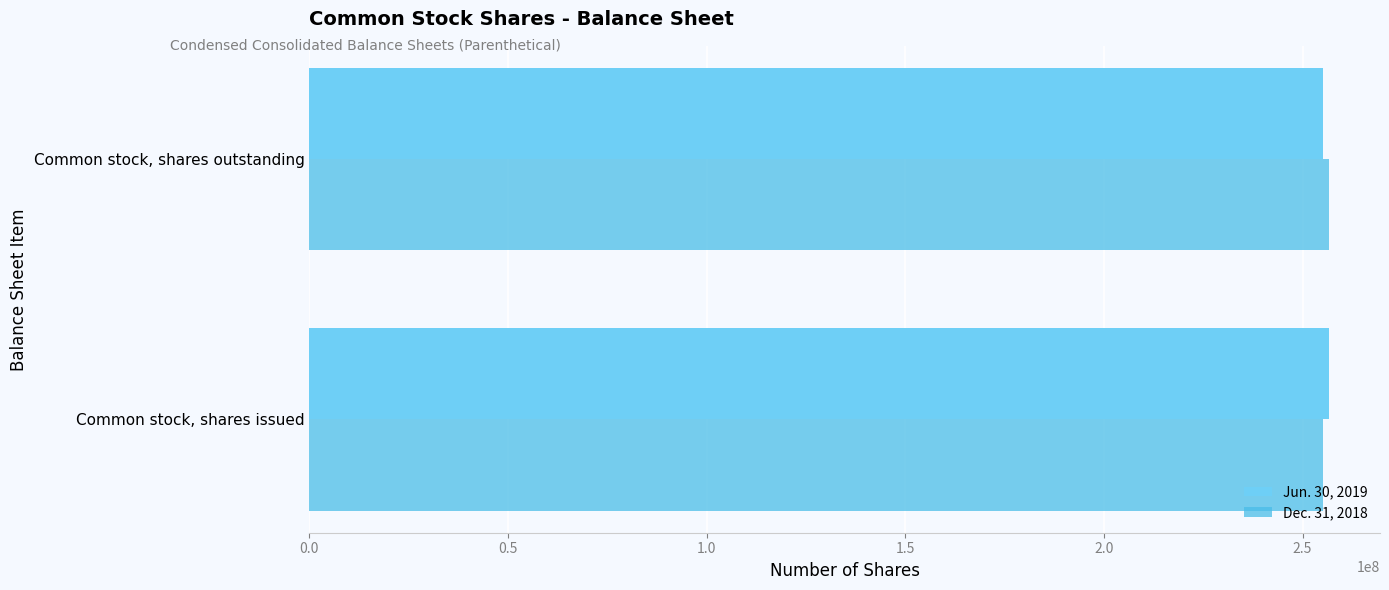

List the labels in order of Dec. 31, 2018 value, smallest first.

Common stock, shares issued, Common stock, shares outstanding